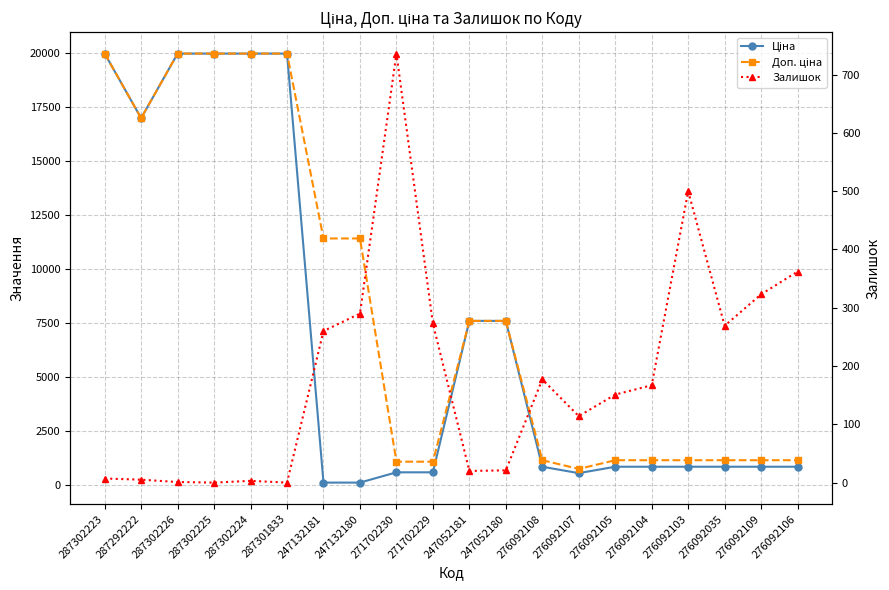

What is the sum of the Доп. ціна values at 276092109 and 271702230?

2231.4